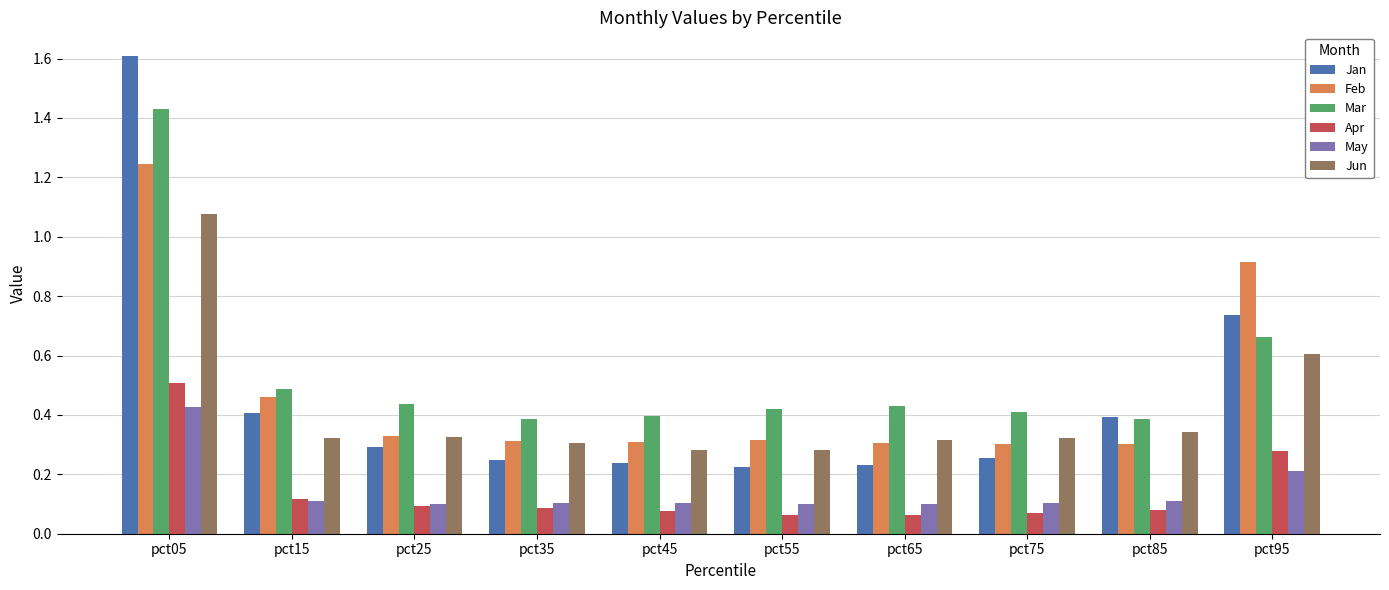

At how many categories does at least one series exceed 0?

10